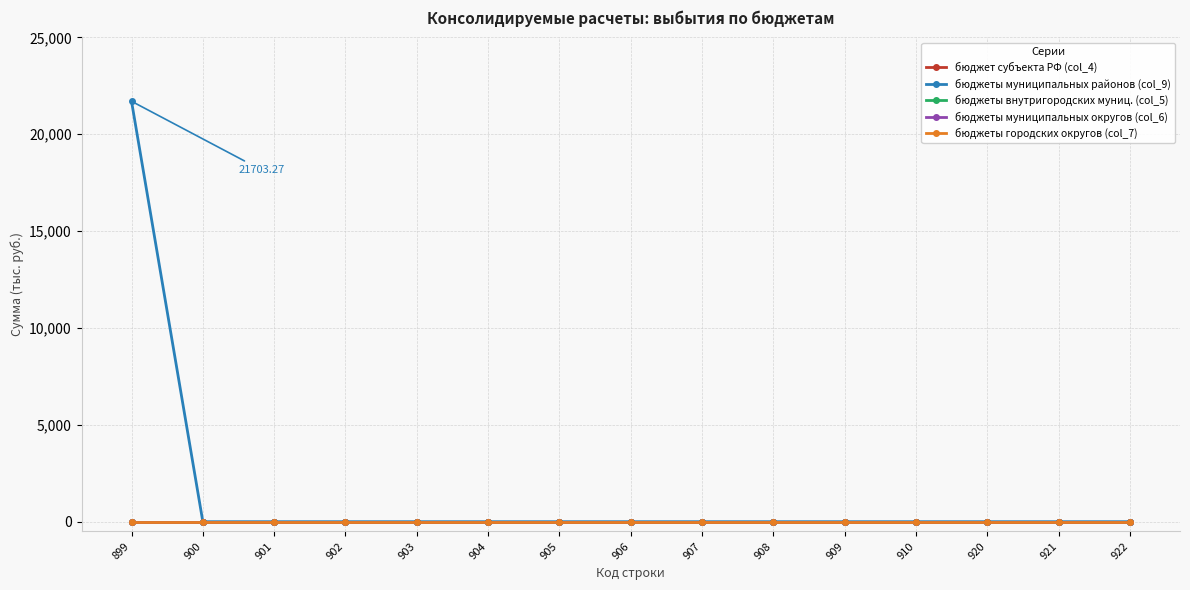

How many categories are shown in the chart?

15